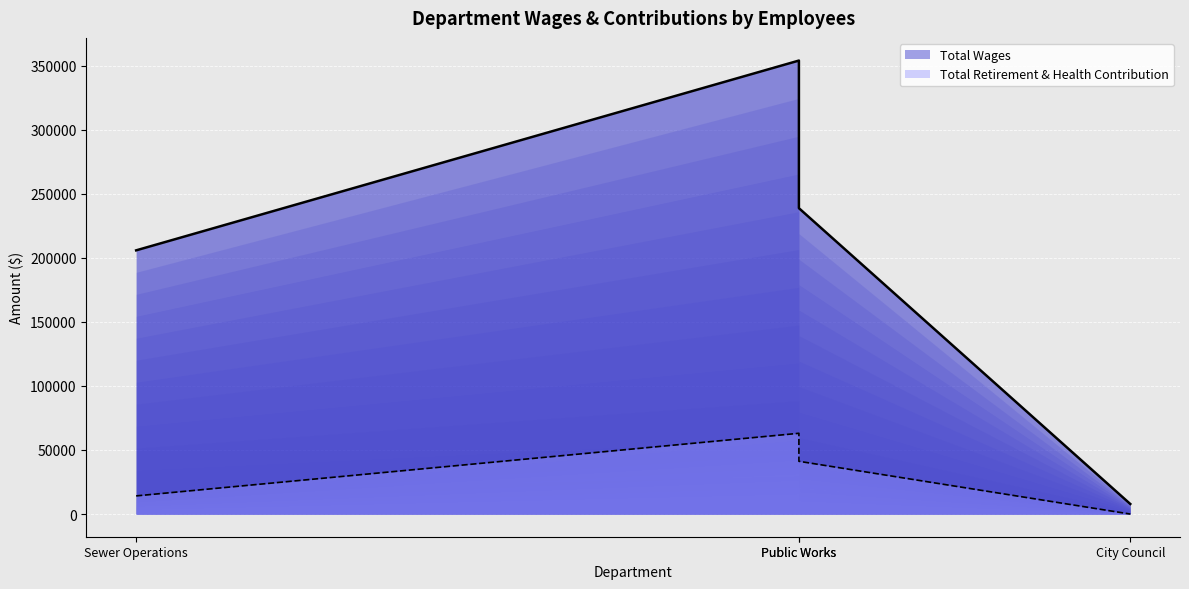

What is the maximum value for Total Retirement & Health Contribution?

63021